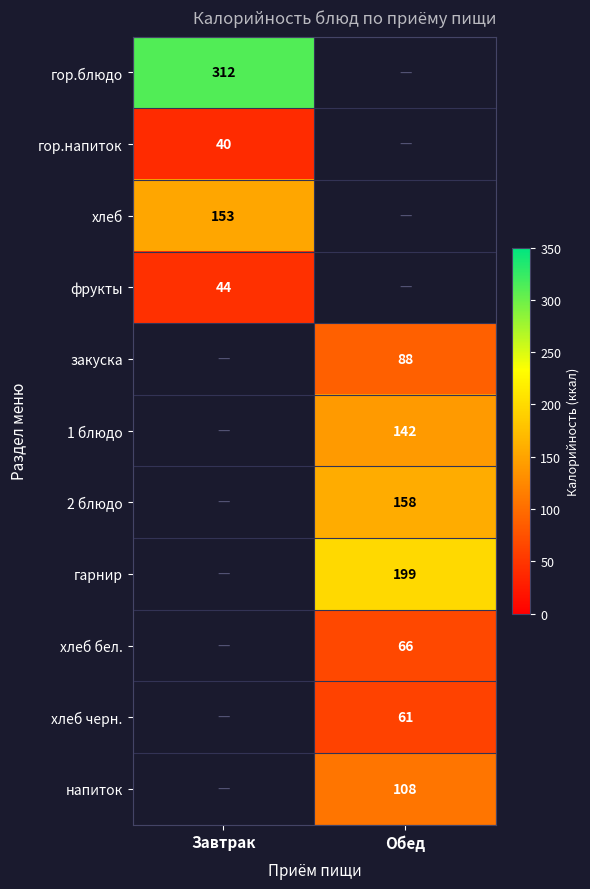

Is it true that напиток equals 108 at Обед?

True